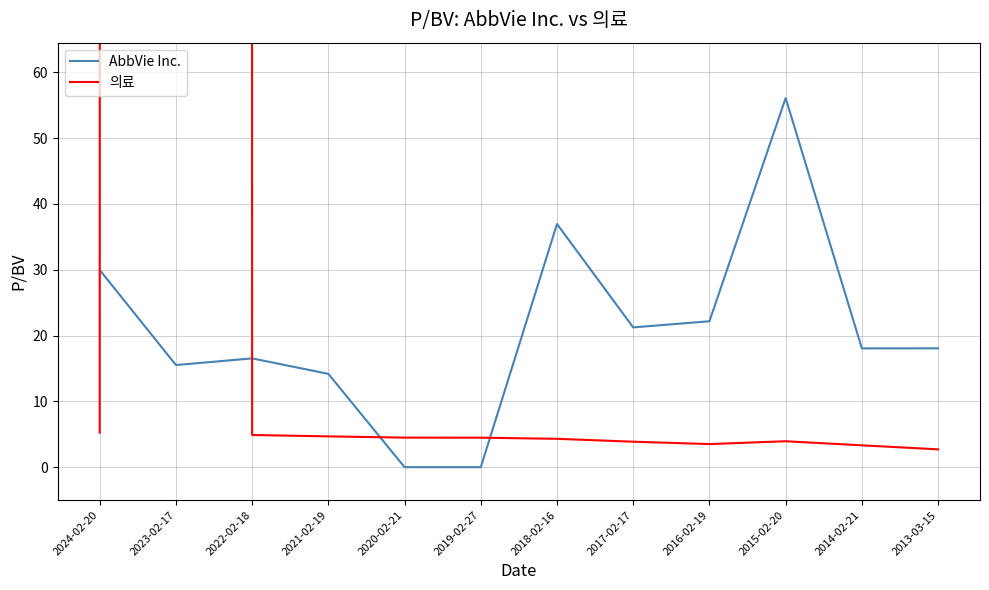

Is this an area chart (filled region under the line)?

No